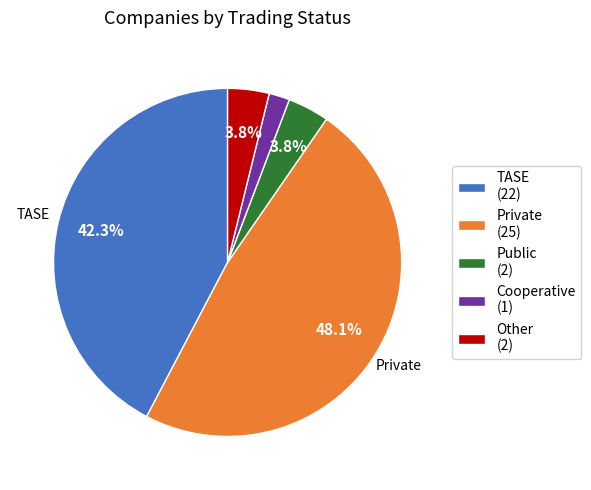

Is there any slice that represents more than half of the pie?

No